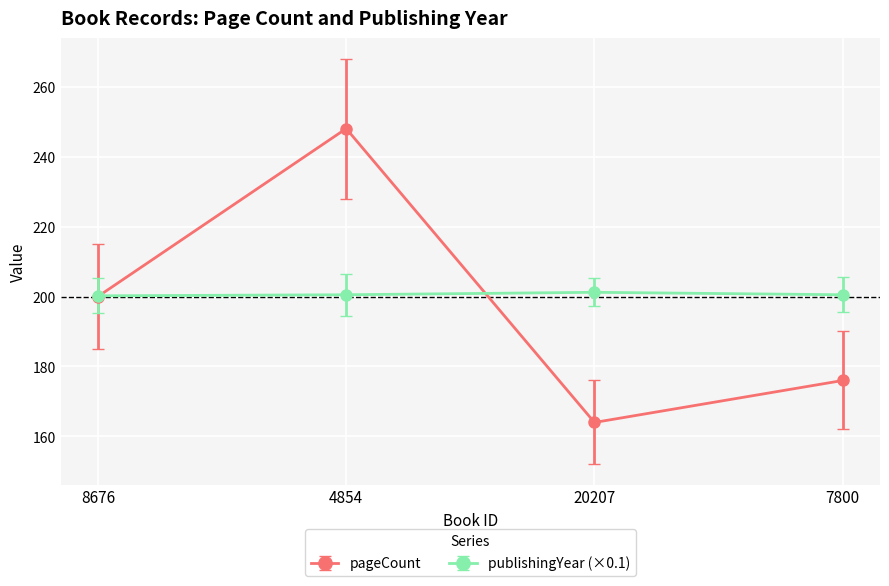

What is the label of the 3rd point from the left?

20207